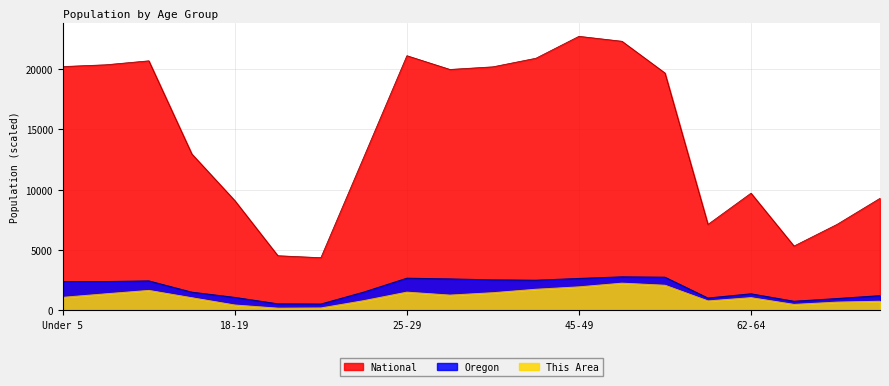

Which category has the highest value across all series?

45-49